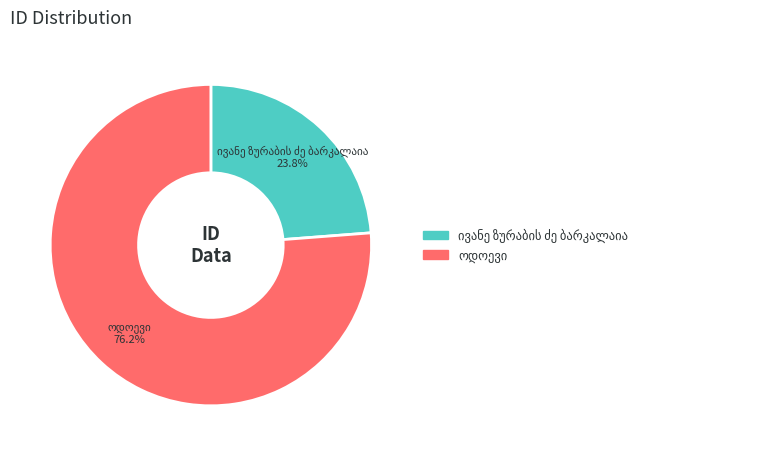

Is there a majority slice in this chart?

Yes